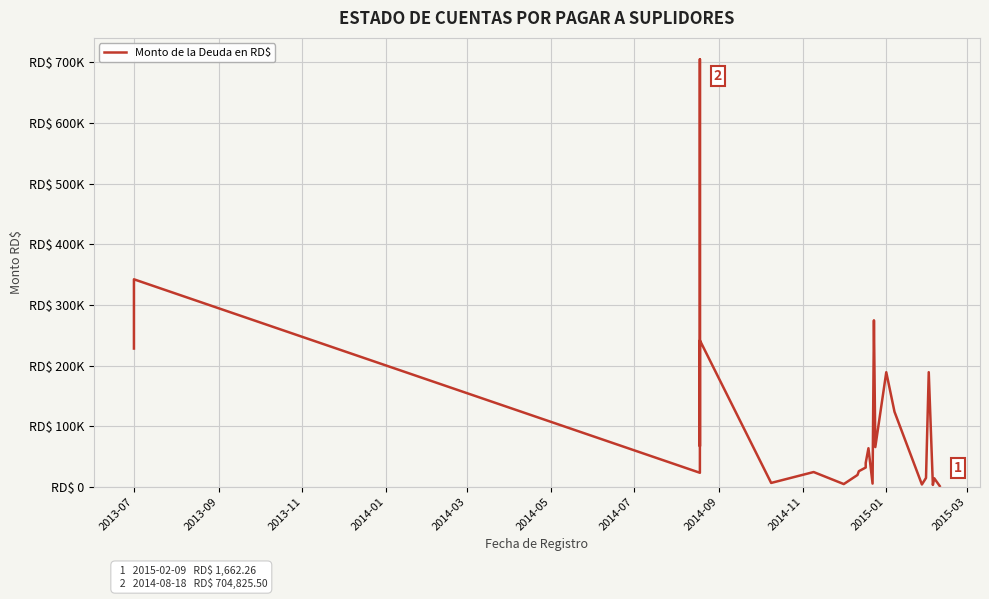

Reading left to right, transcribe all the data shown in this chart.

228140.6	342210.9	23430.8	704825.5	67212.7	83181.6	241598.5	6690.6	24658.0	4824.0	19824.0	26027.8	32096.0	39697.6	63885.0	5605.0	274650.6	65785.0	189117.0	124000.0	4160.0	14945.0	189177.0	3404.8	14416.0	1662.3